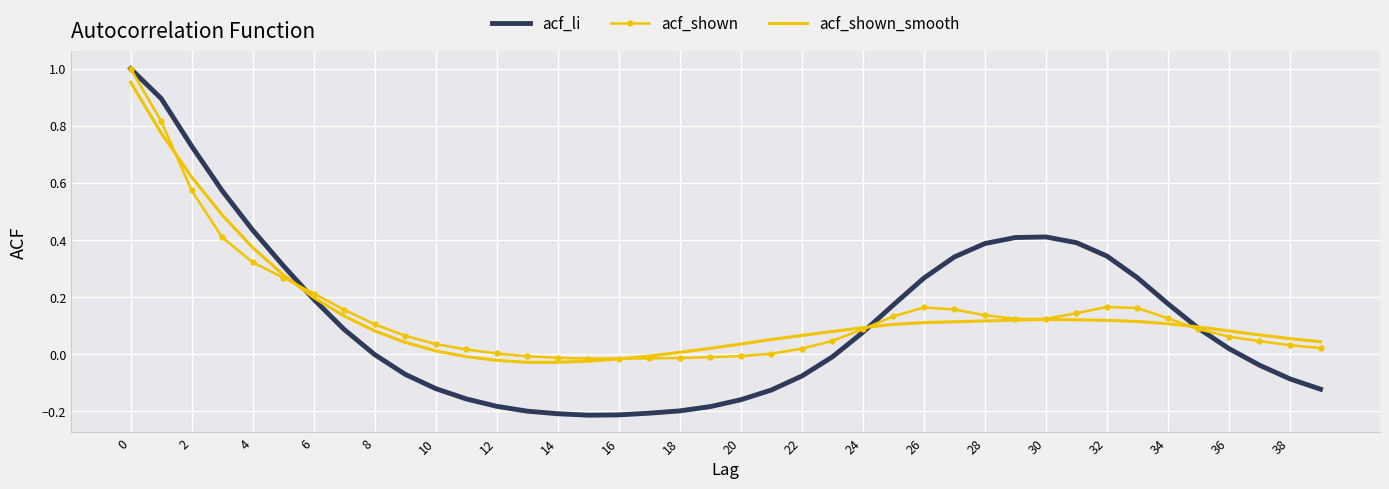

What is the label of the 9th point from the right?

31